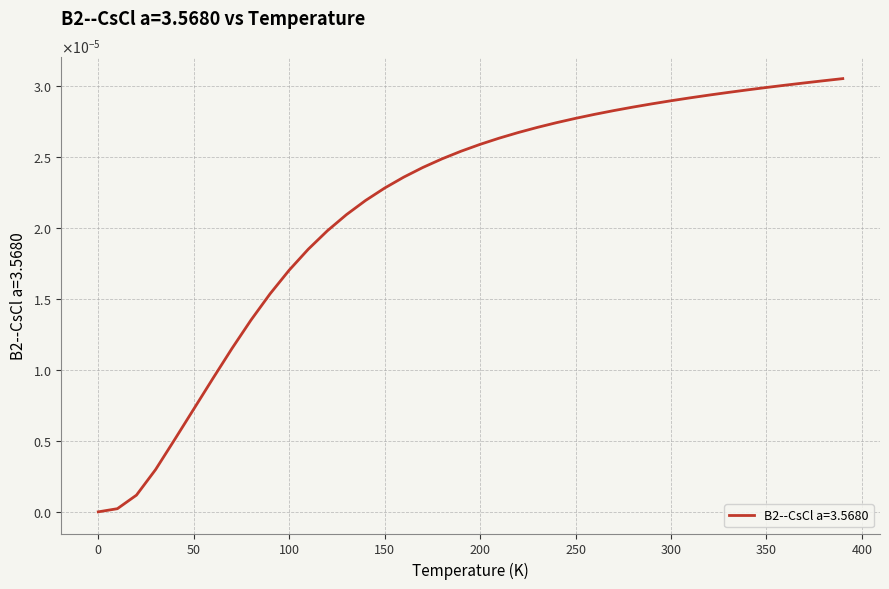

True or false: the data has more than 0 interior local peaks.

False